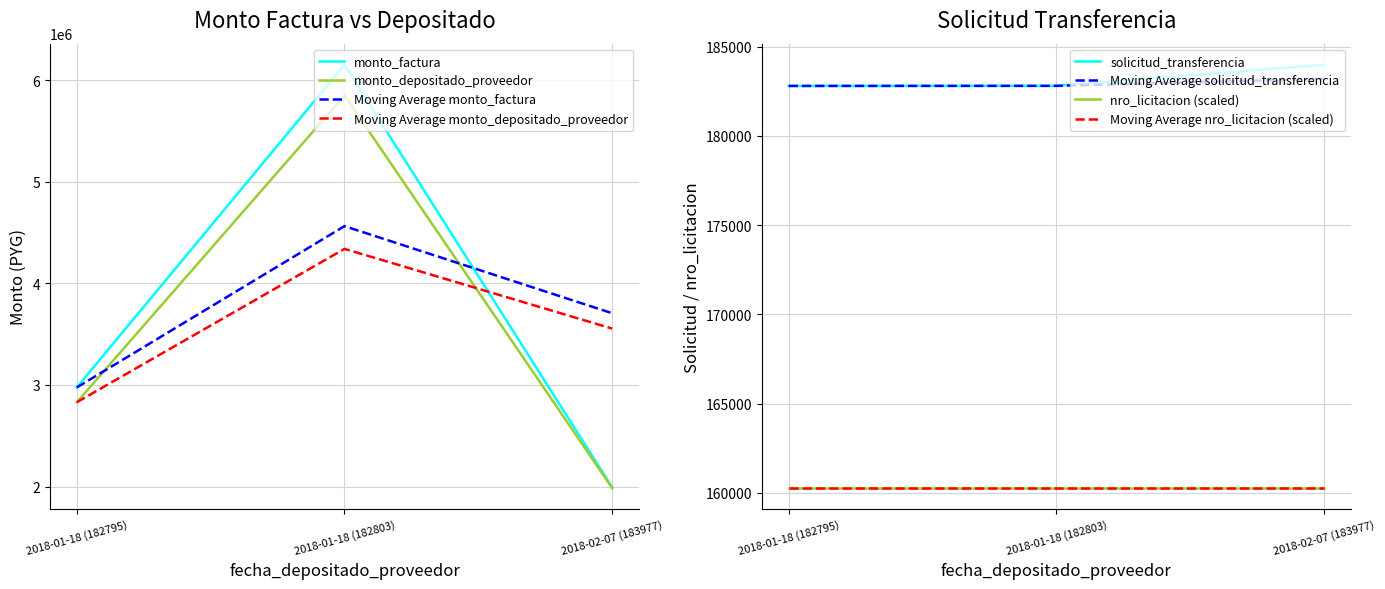

What position from the right is 2018-02-07 (183977)?

1